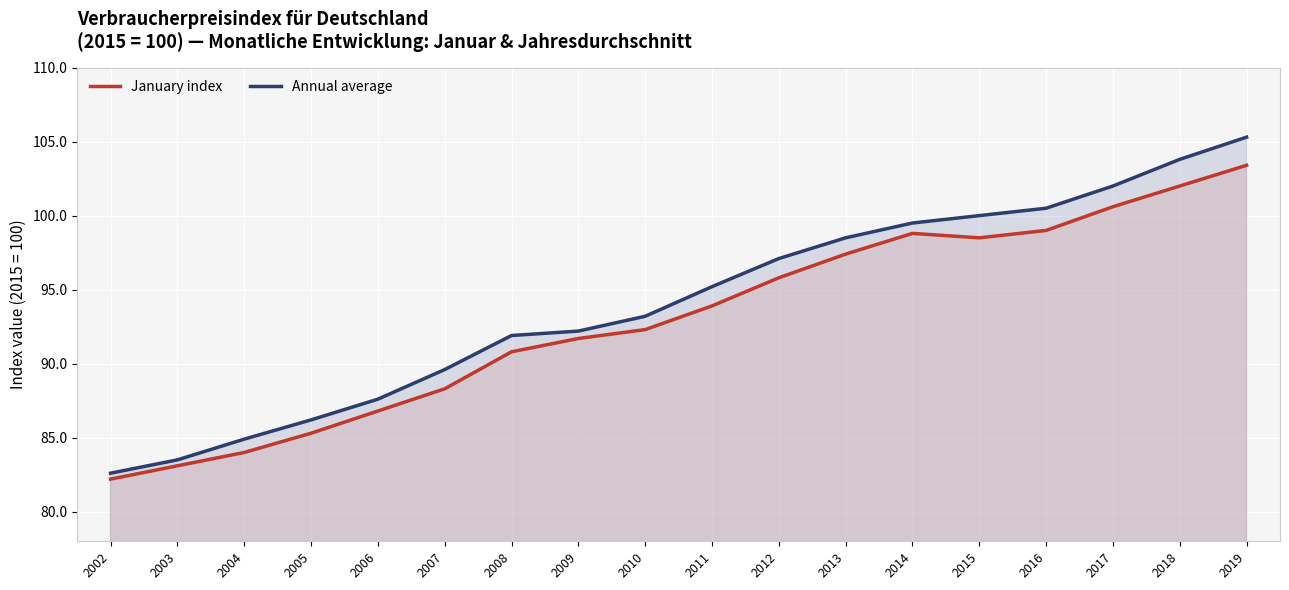

What is the total value across all series at 2010?

185.5